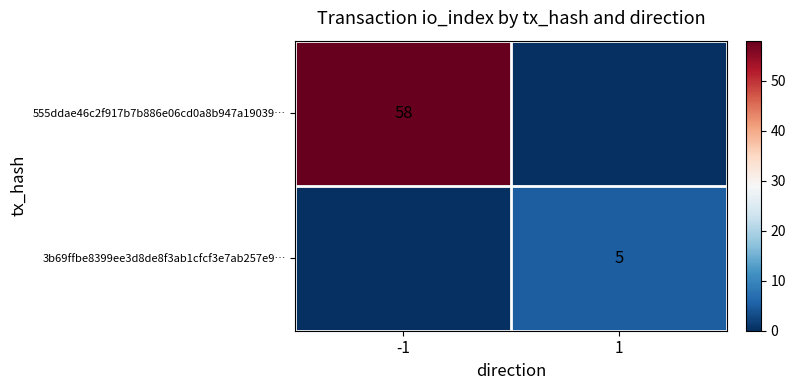

Which has a higher value, 1 or -1?

-1